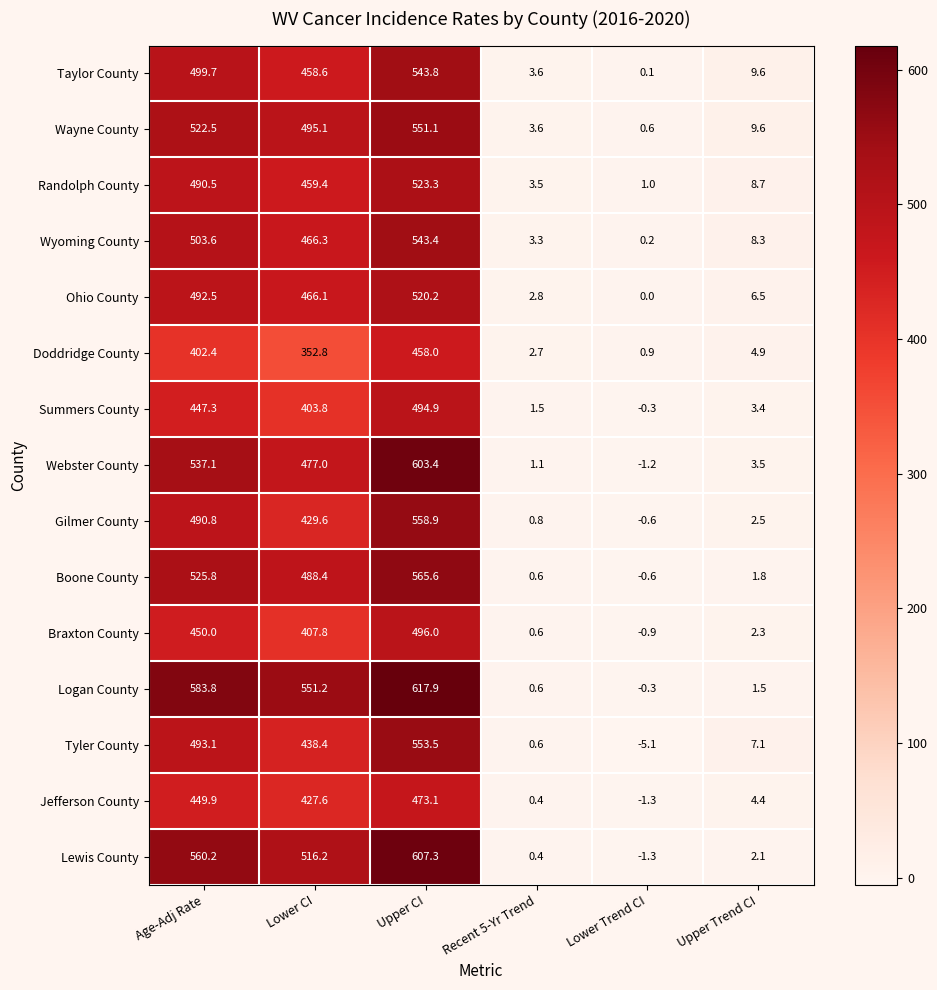

List the series in order of their peak value, highest first.

Logan County, Lewis County, Webster County, Boone County, Gilmer County, Tyler County, Wayne County, Taylor County, Wyoming County, Randolph County, Ohio County, Braxton County, Summers County, Jefferson County, Doddridge County